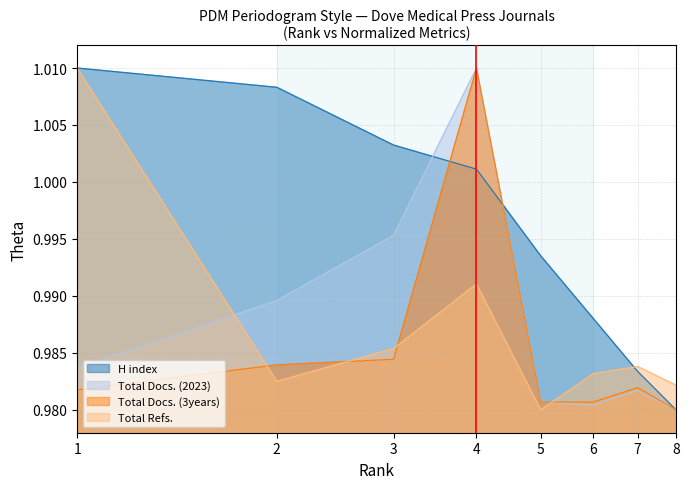

True or false: Total Docs. (3years) and Total Docs. (2023) cross at least once.

True